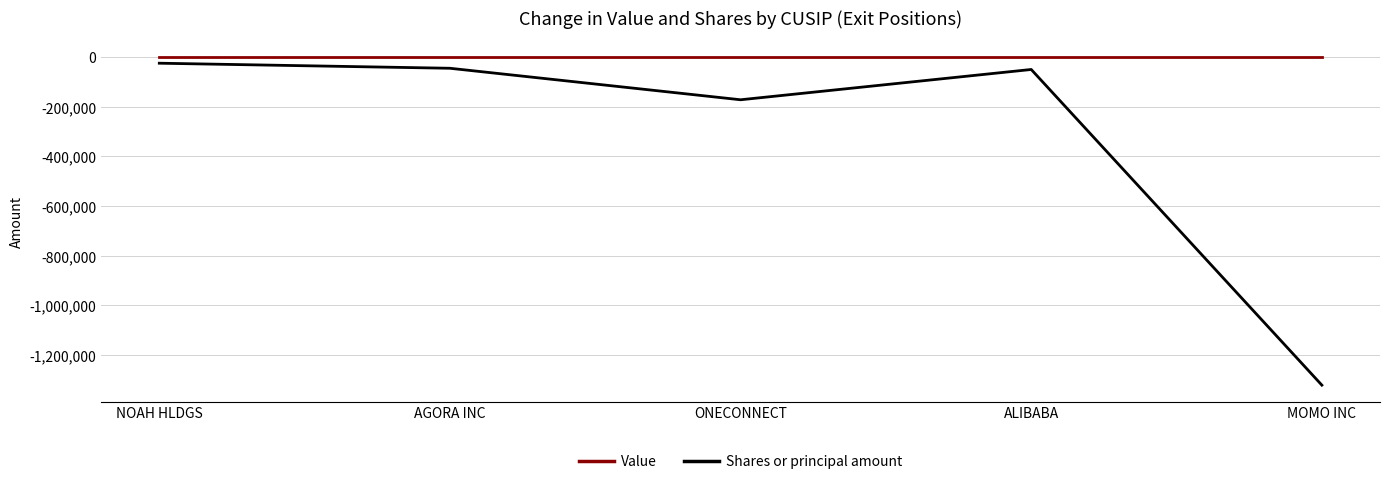

Which category has the lowest value across all series?

MOMO INC